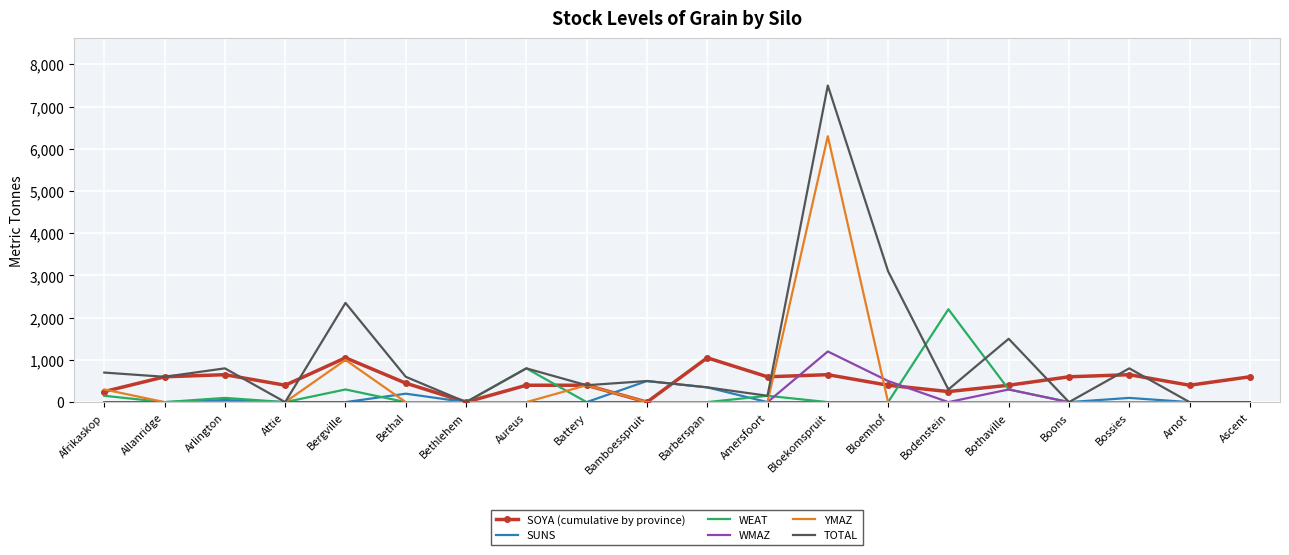

Reading right to left, extract all data points from this chart.

SOYA (cumulative by province): 600	400	650	600	400	250	400	650	600	1050	0	400	400	0	450	1050	400	650	600	250
SUNS: 0	0	100	0	0	0	0	0	0	350	500	0	0	0	200	0	0	50	0	0
WEAT: 0	0	0	0	300	2200	0	0	150	0	0	0	800	0	0	300	0	100	0	150
WMAZ: 0	0	0	0	300	0	500	1200	0	0	0	0	0	0	0	0	0	0	0	0
YMAZ: 0	0	0	0	0	0	0	6300	0	0	0	400	0	0	0	1000	0	0	0	300
TOTAL: 0	0	800	0	1500	300	3100	7500	150	350	500	400	800	0	600	2350	0	800	600	700